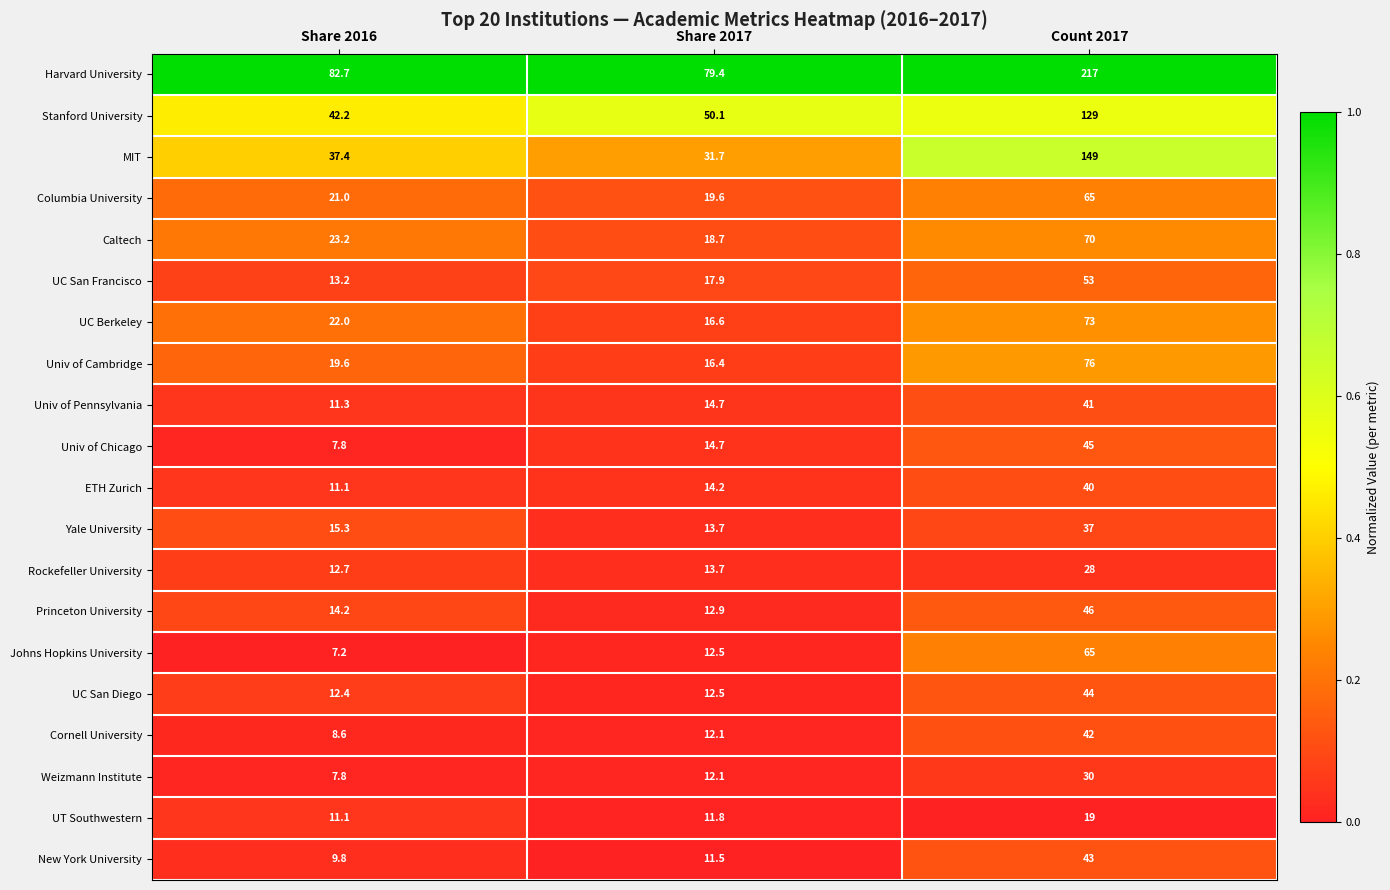

Which series has the largest range (max minus min)?

Harvard University